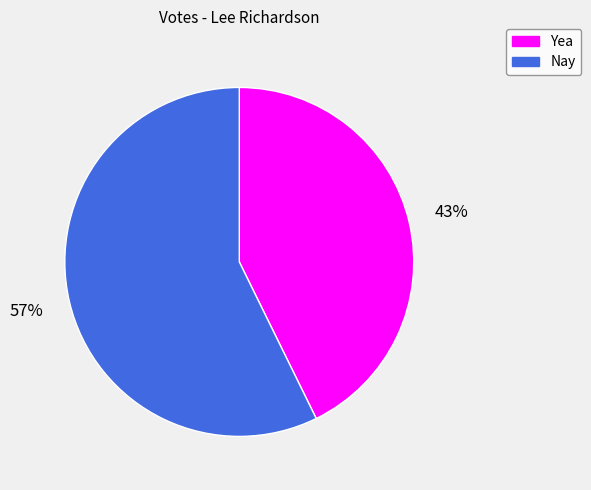

Which category has the smallest portion of the pie?

Yea